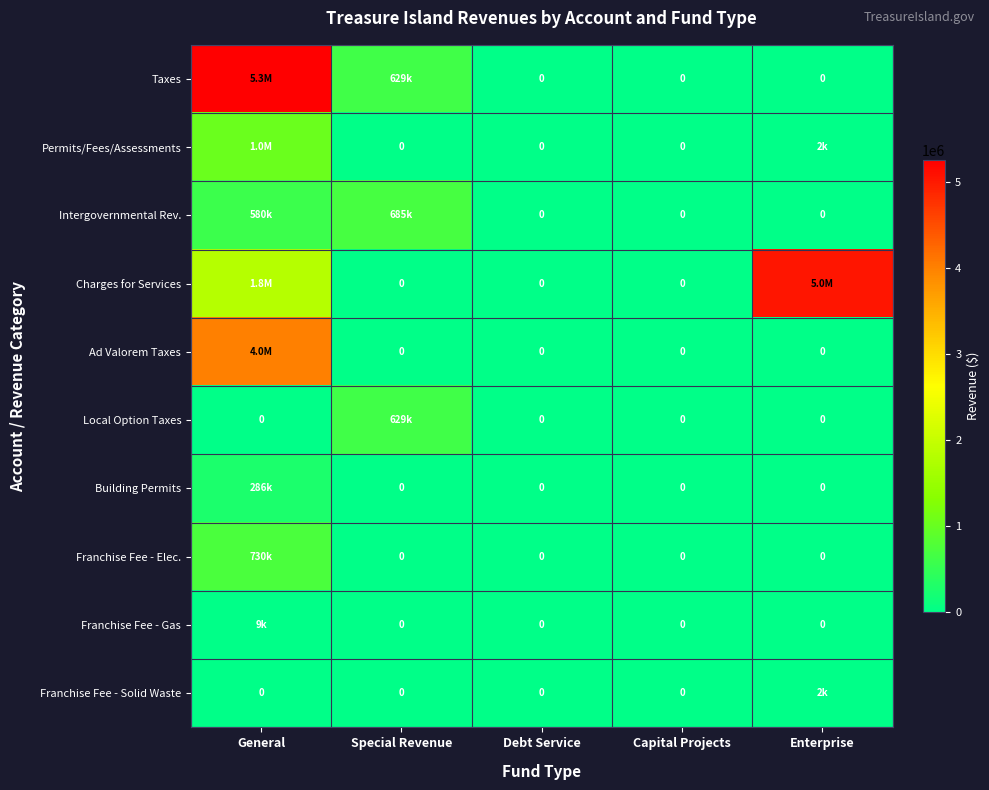

Which category has the highest value in the Local Option Taxes series?

Special Revenue